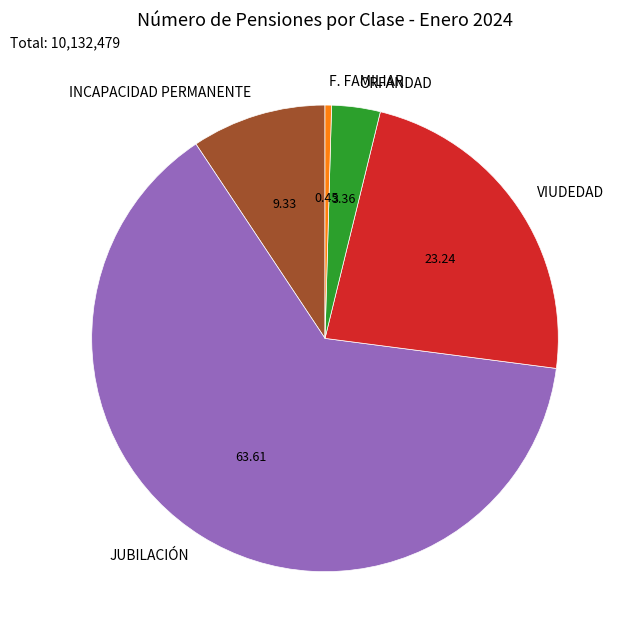

Approximately how many times larger is the value at ORFANDAD compared to F. FAMILIAR?

7.5